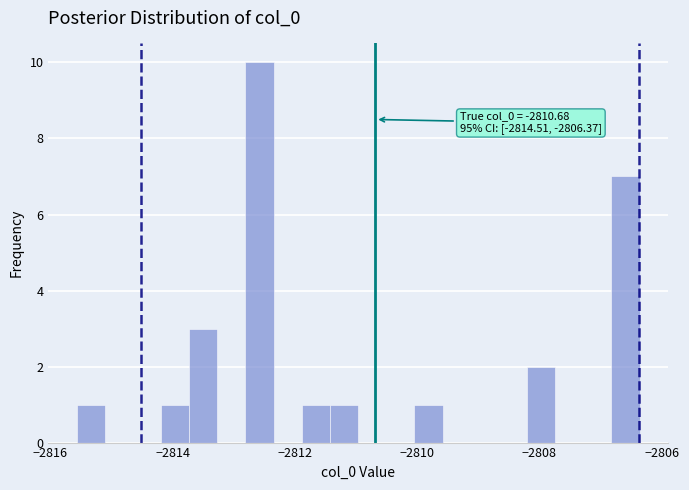

Read against the x-axis, roughly where is the centre of the tallest bar?

-2812.6